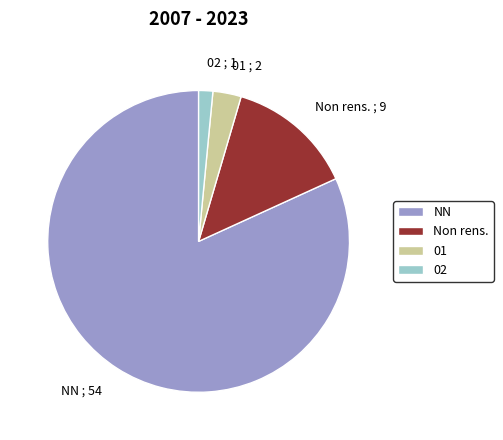

How many segments does this pie chart have?

4